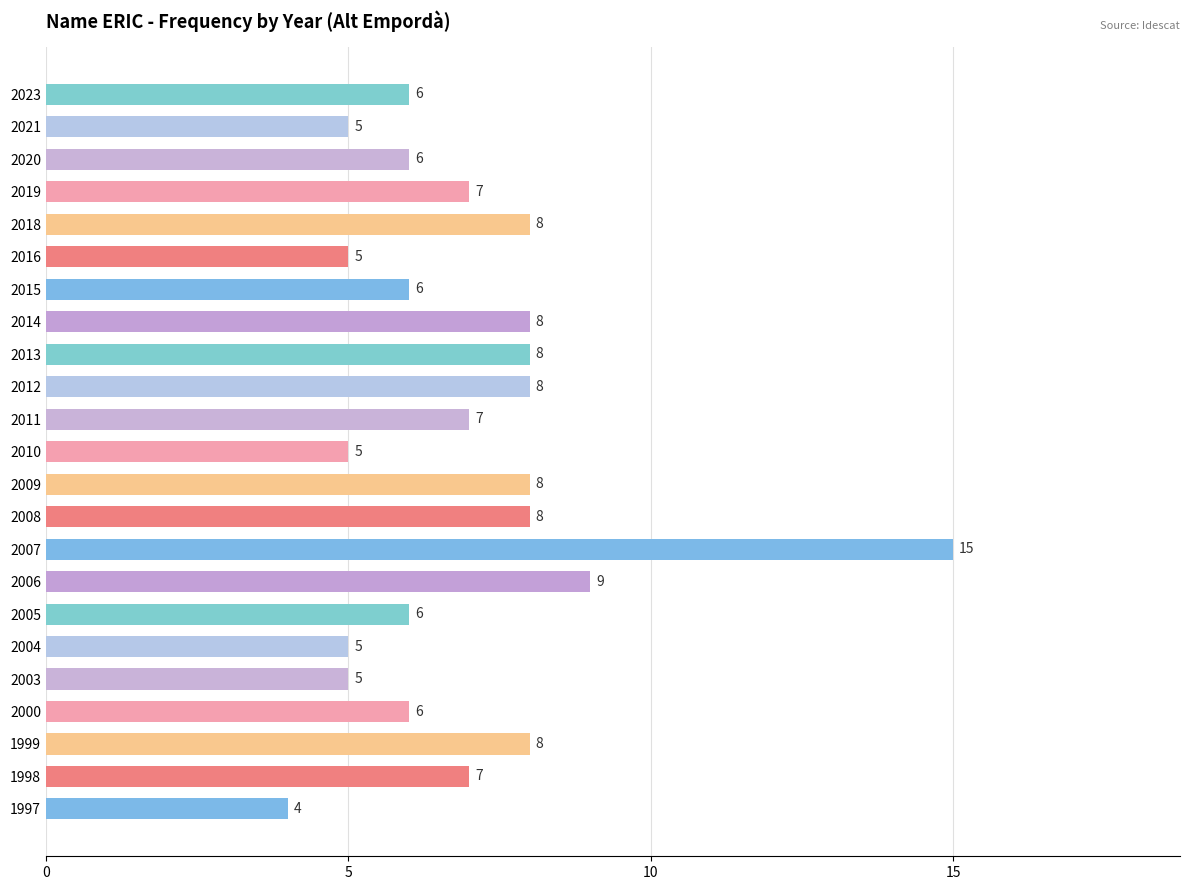

Which category has the highest value across all series?

2007